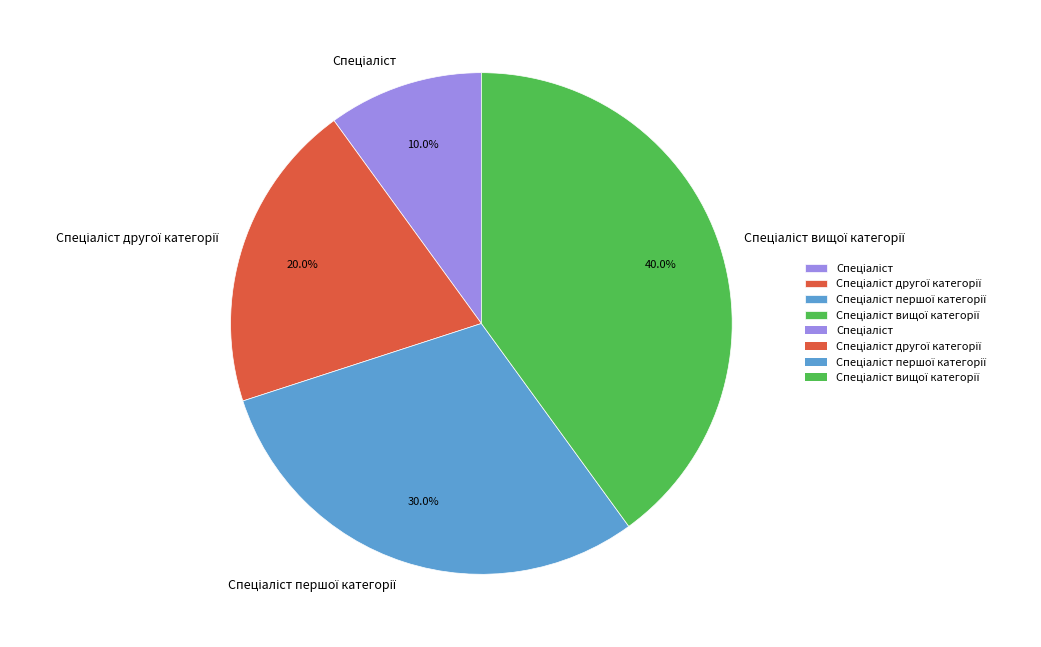

Is there a majority slice in this chart?

No